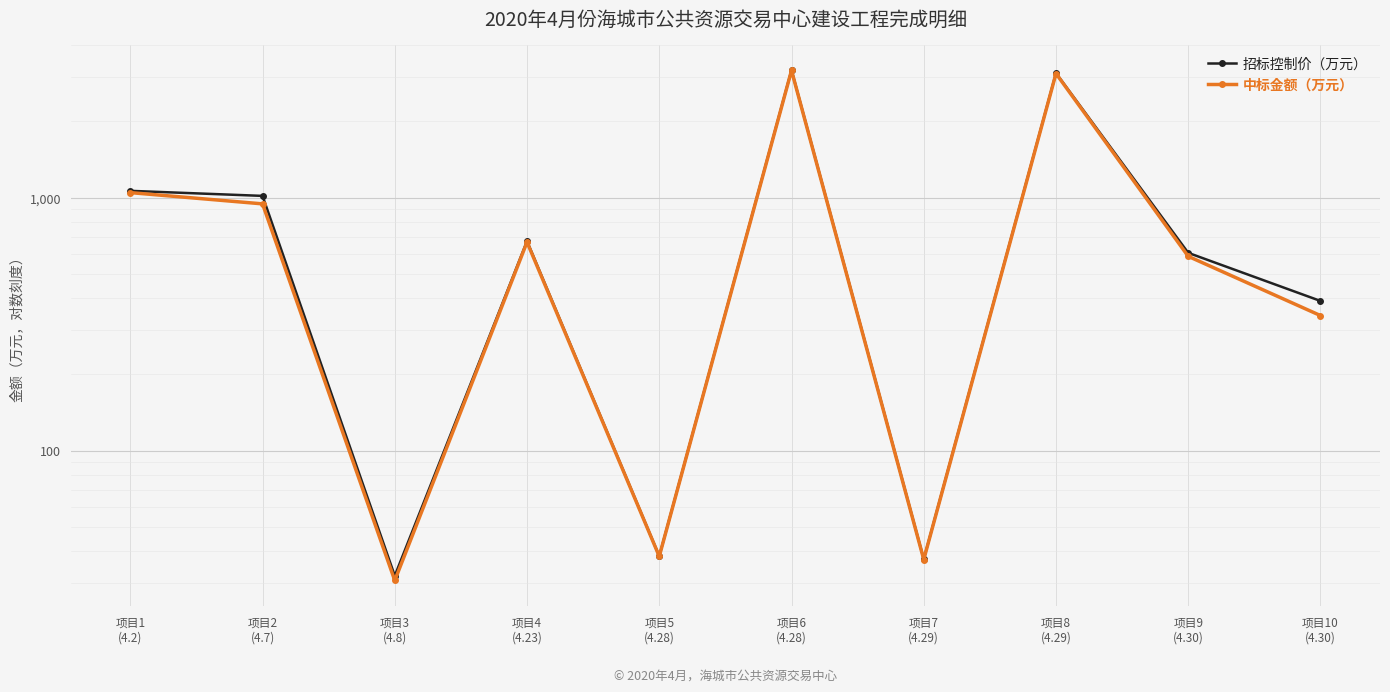

How many data points in 中标金额（万元） are less than 666?

5